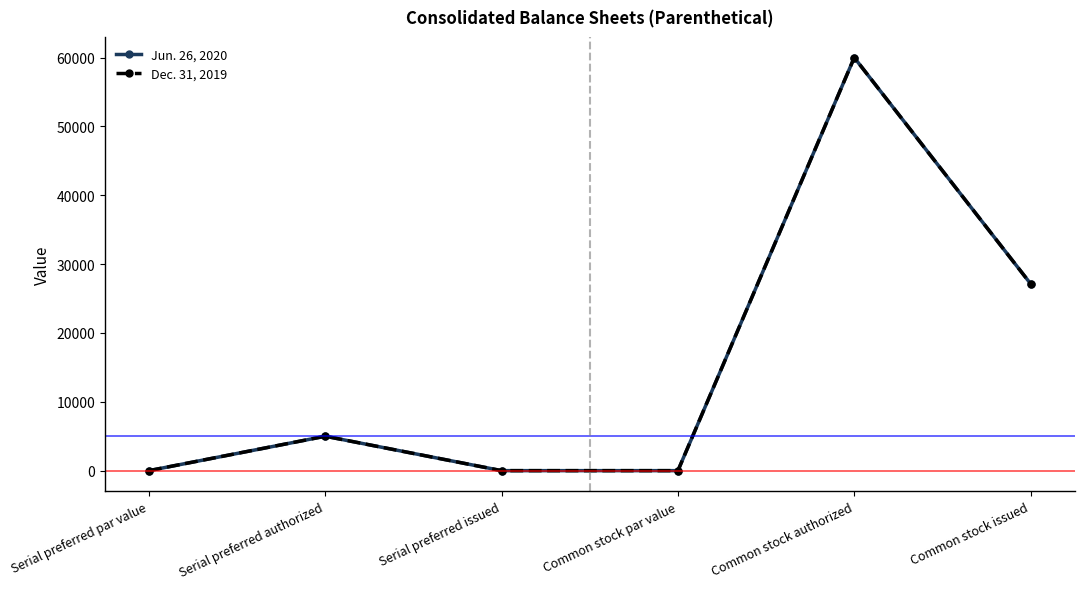

Read the Jun. 26, 2020 value at Common stock authorized, to the nearest 50.

60000